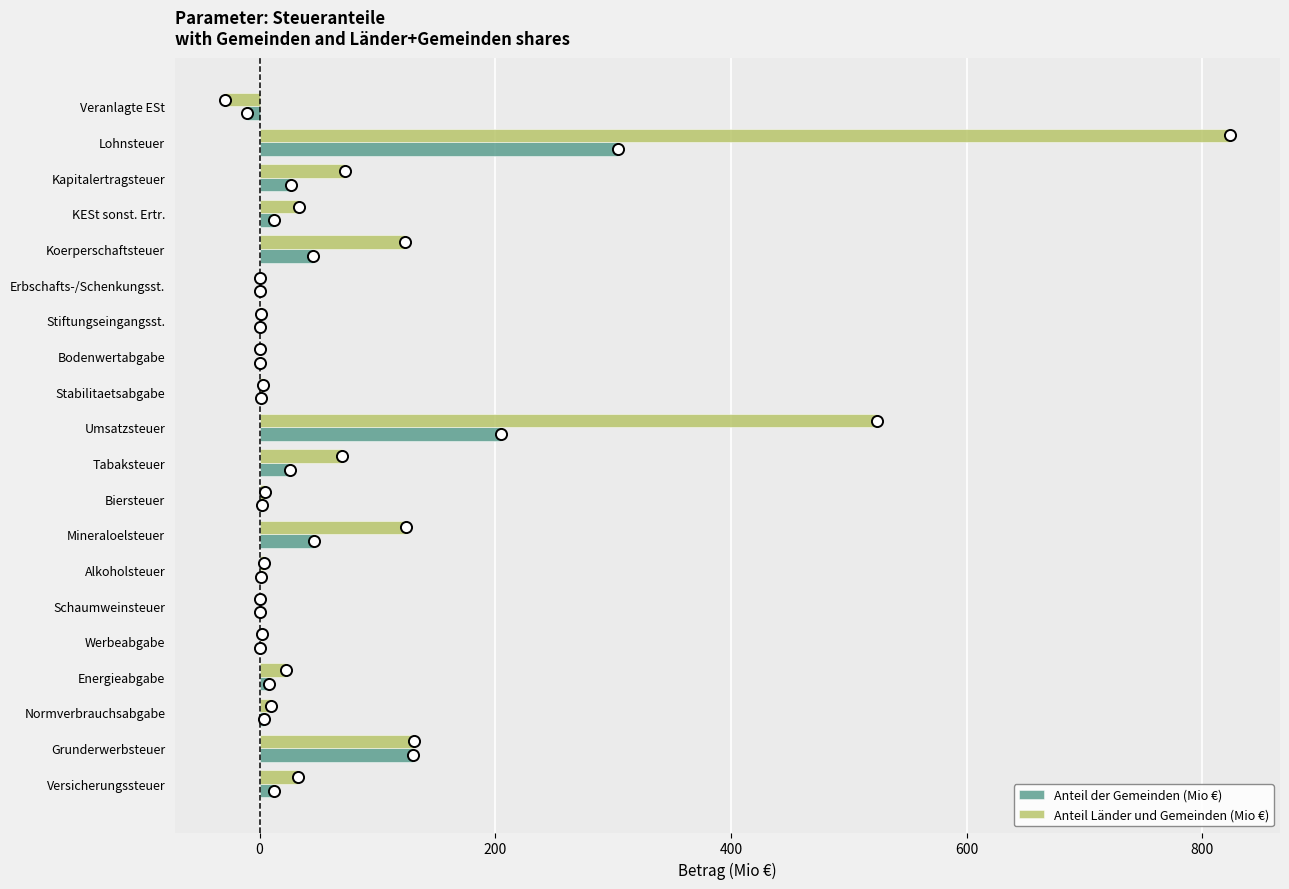

Is it true that Anteil Länder und Gemeinden (Mio €) equals 27.0 at Mineraloelsteuer?

False